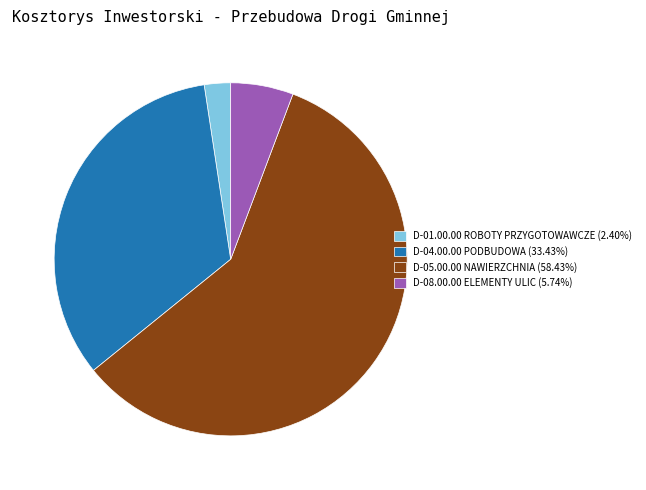

Is the sum of D-08.00.00 ELEMENTY ULIC (5.74%) and D-01.00.00 ROBOTY PRZYGOTOWAWCZE (2.40%) greater than half?

No